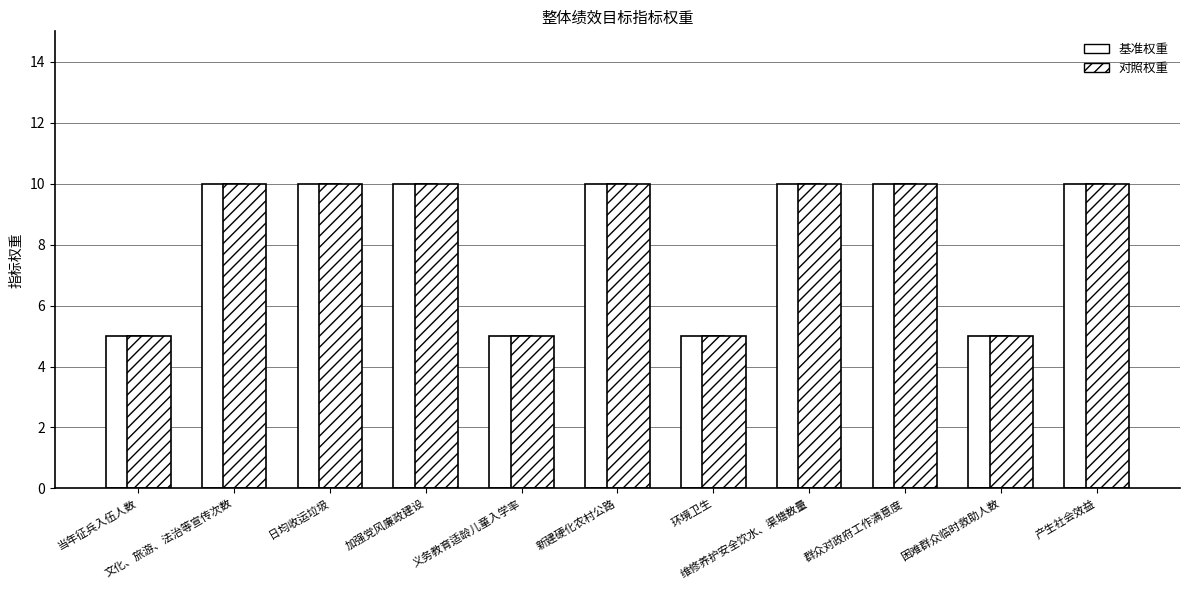

The 指标权重 series shows 10 at 产生社会效益. True or false?

True